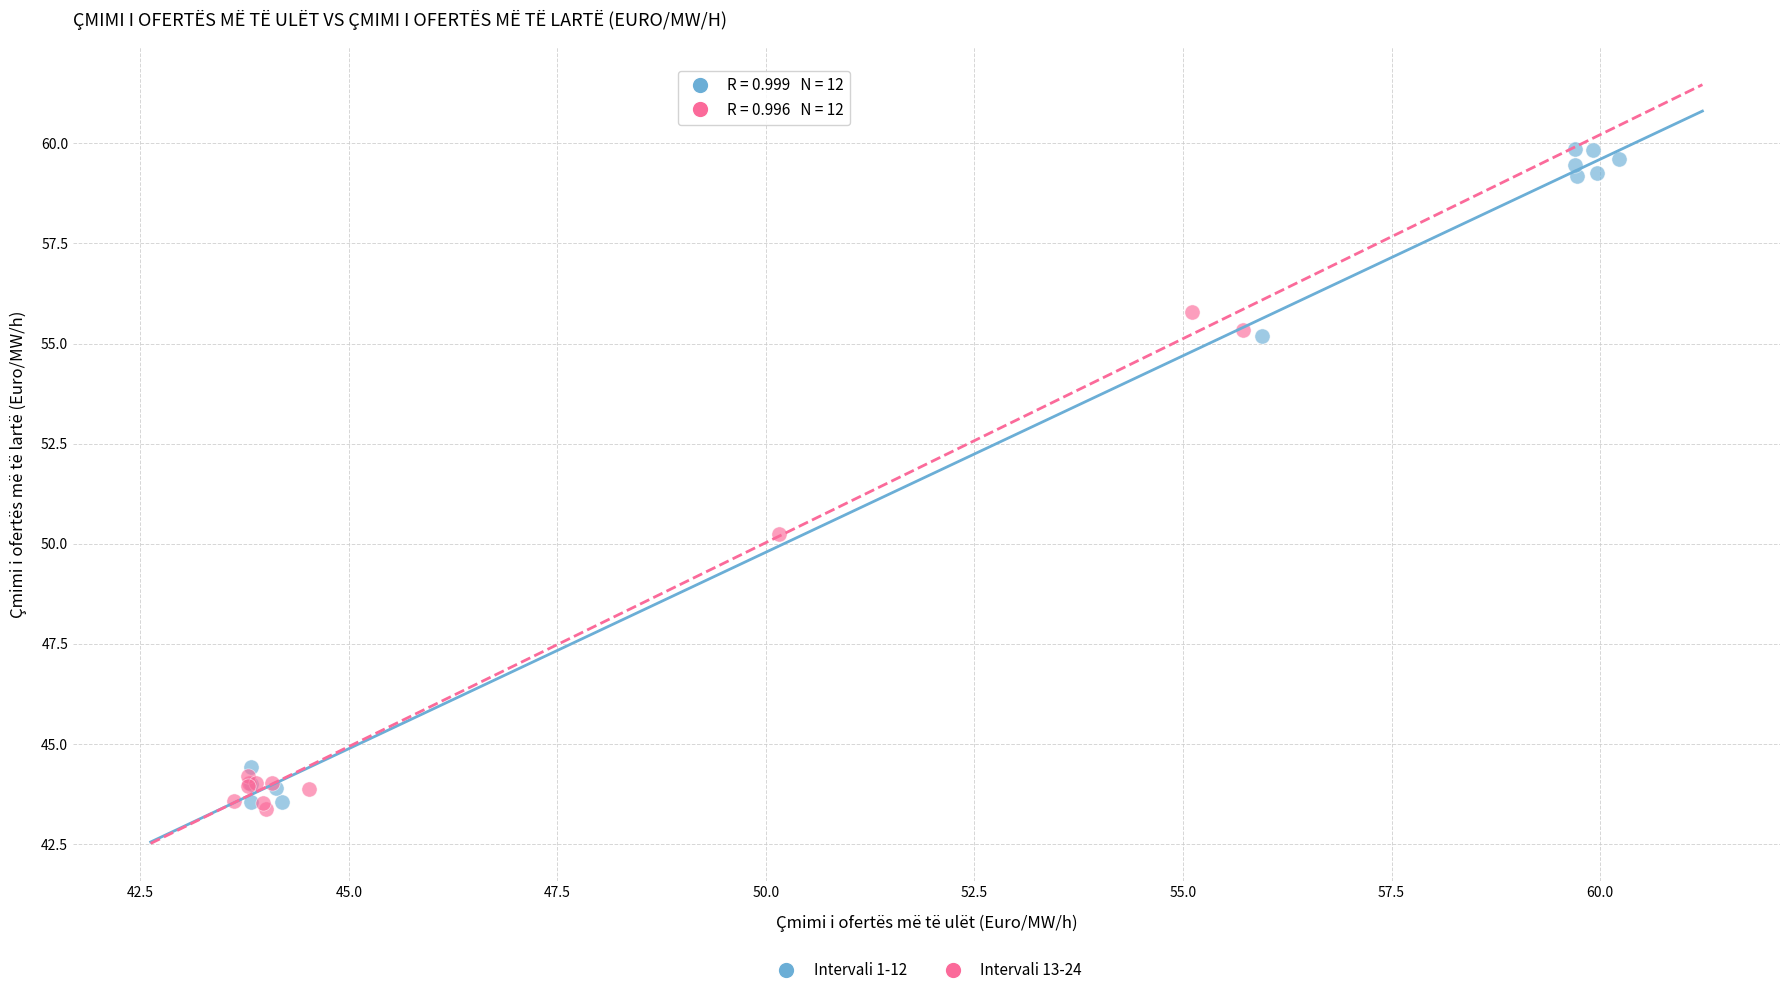

Which series has the largest Y range (max minus min)?

Intervali 1-12